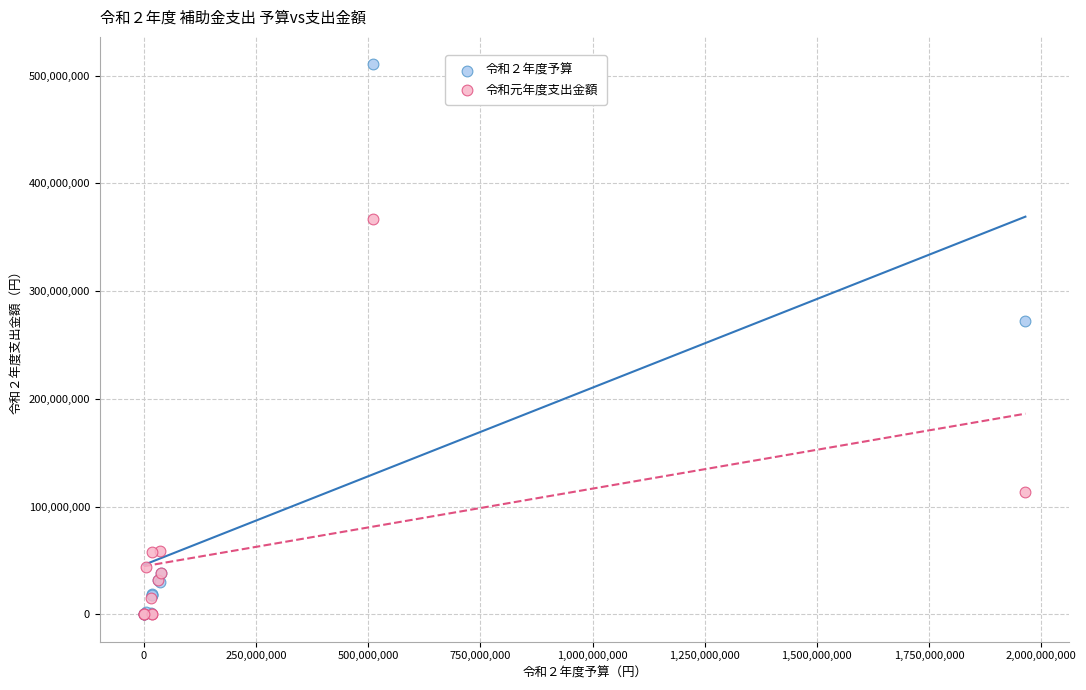

Across all series, what Y value is closest to 255267000?

272480002